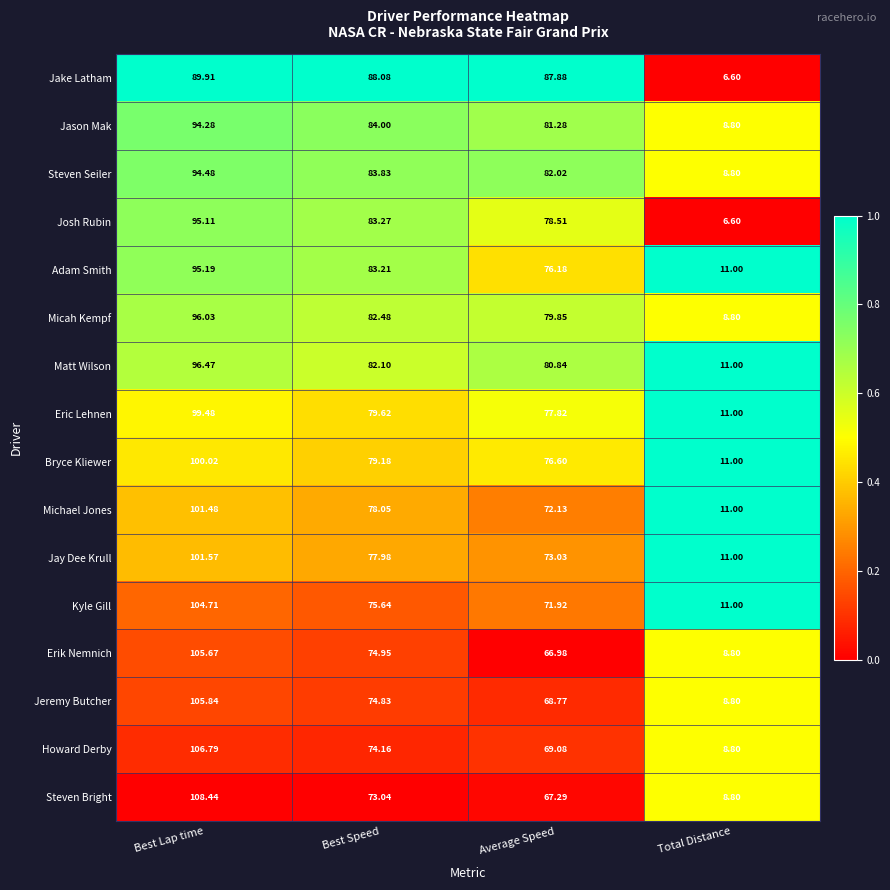

Rank the series at Average Speed from highest to lowest value.

Jake Latham, Steven Seiler, Jason Mak, Matt Wilson, Micah Kempf, Josh Rubin, Eric Lehnen, Bryce Kliewer, Adam Smith, Jay Dee Krull, Michael Jones, Kyle Gill, Howard Derby, Jeremy Butcher, Steven Bright, Erik Nemnich